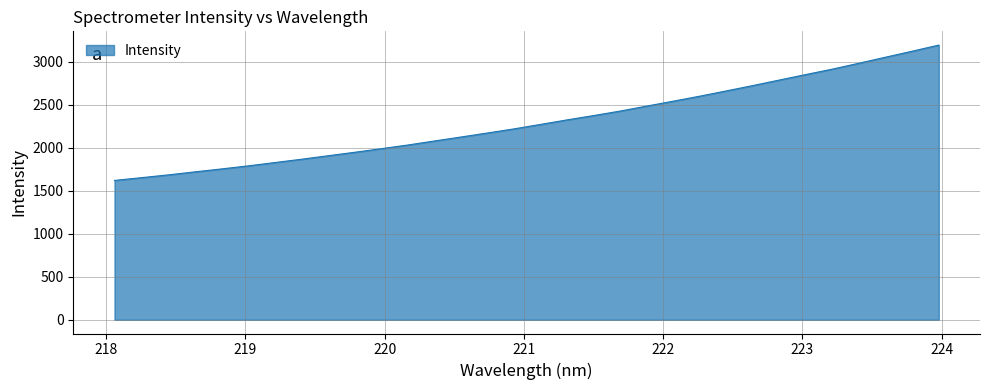

What is the difference between the second highest and minimum values?

1502.1